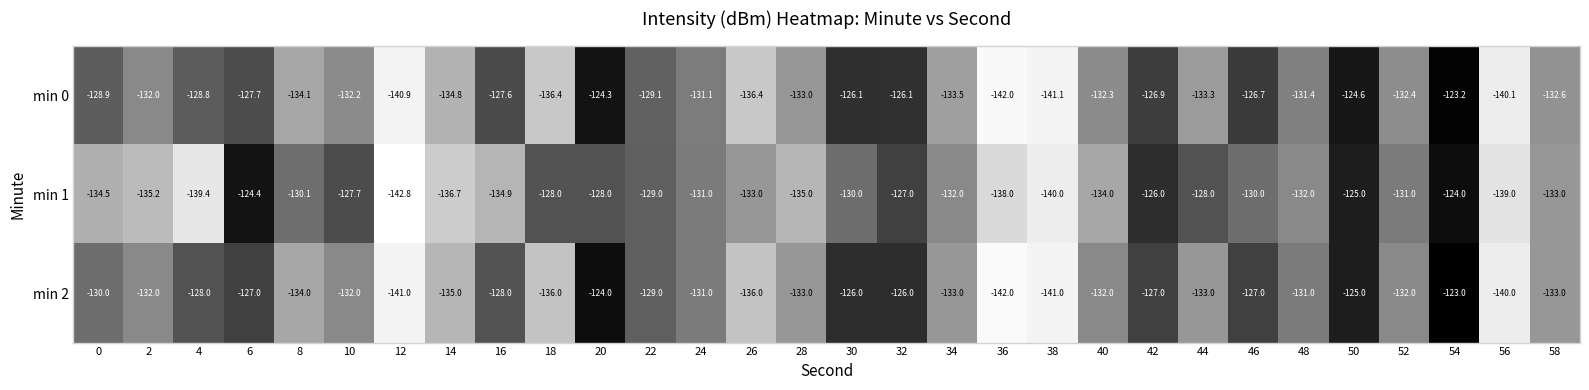

List the series in order of their peak value, lowest first.

min 1, min 0, min 2